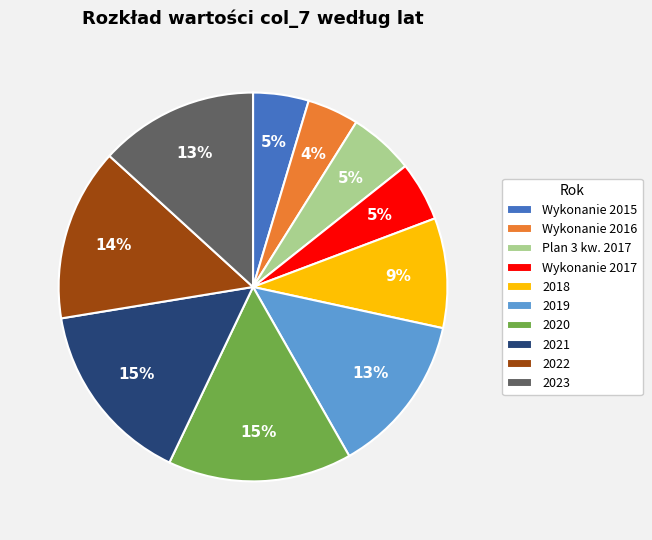

What is the ratio of the value at 2020 to the value at 2021?

1.0